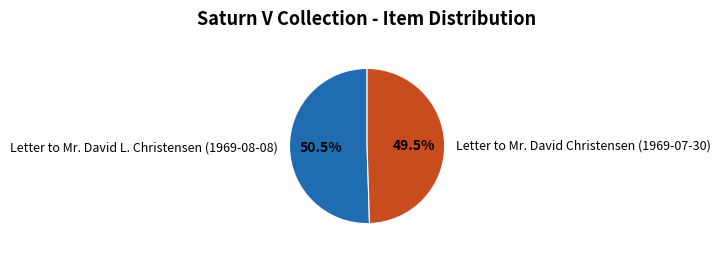

Count the number of slices in the pie.

2